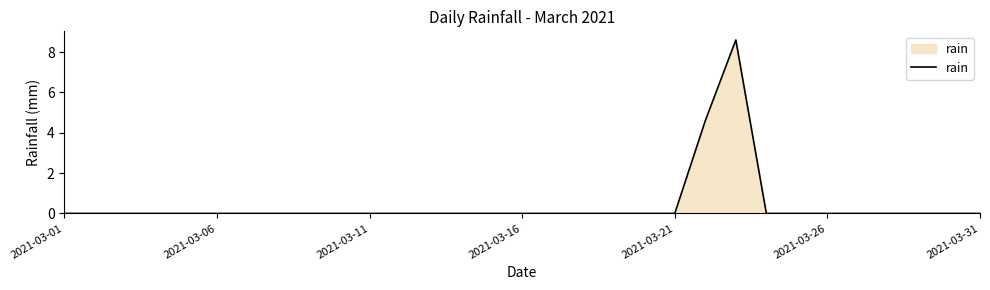

What is the difference between the maximum and minimum values?

8.6